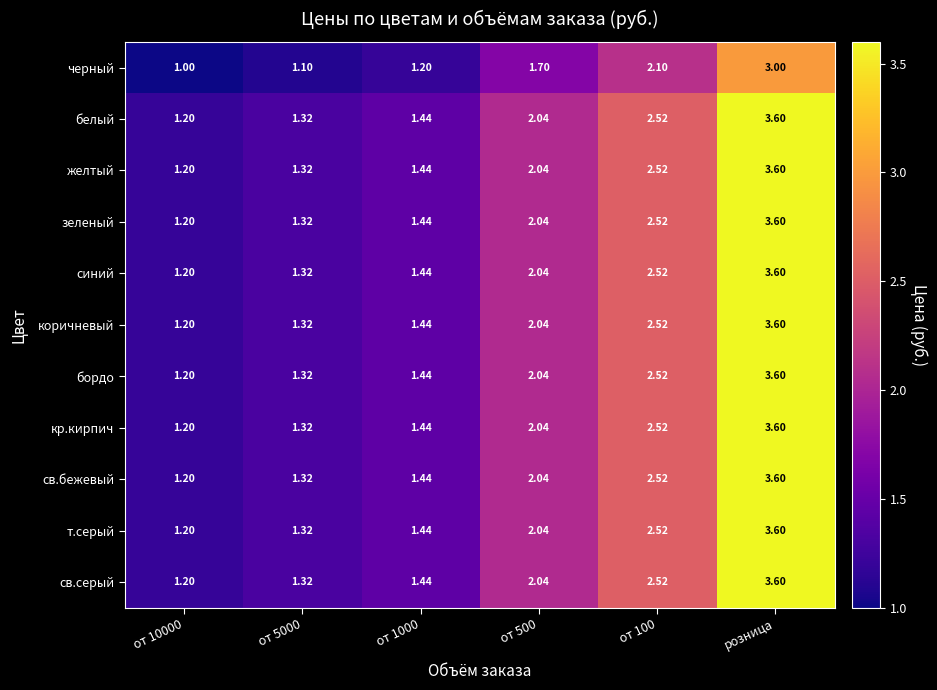

How many series are shown in this chart?

11